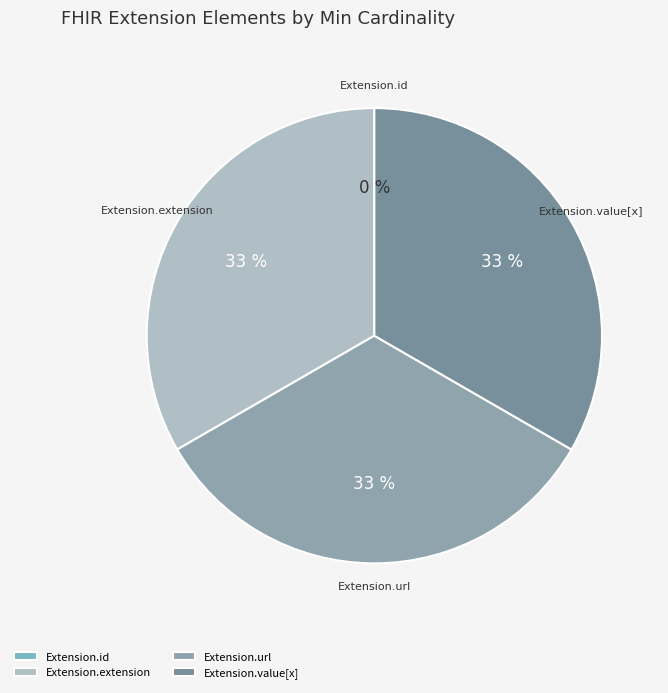

True or false: Extension.url accounts for 26% of the total.

False